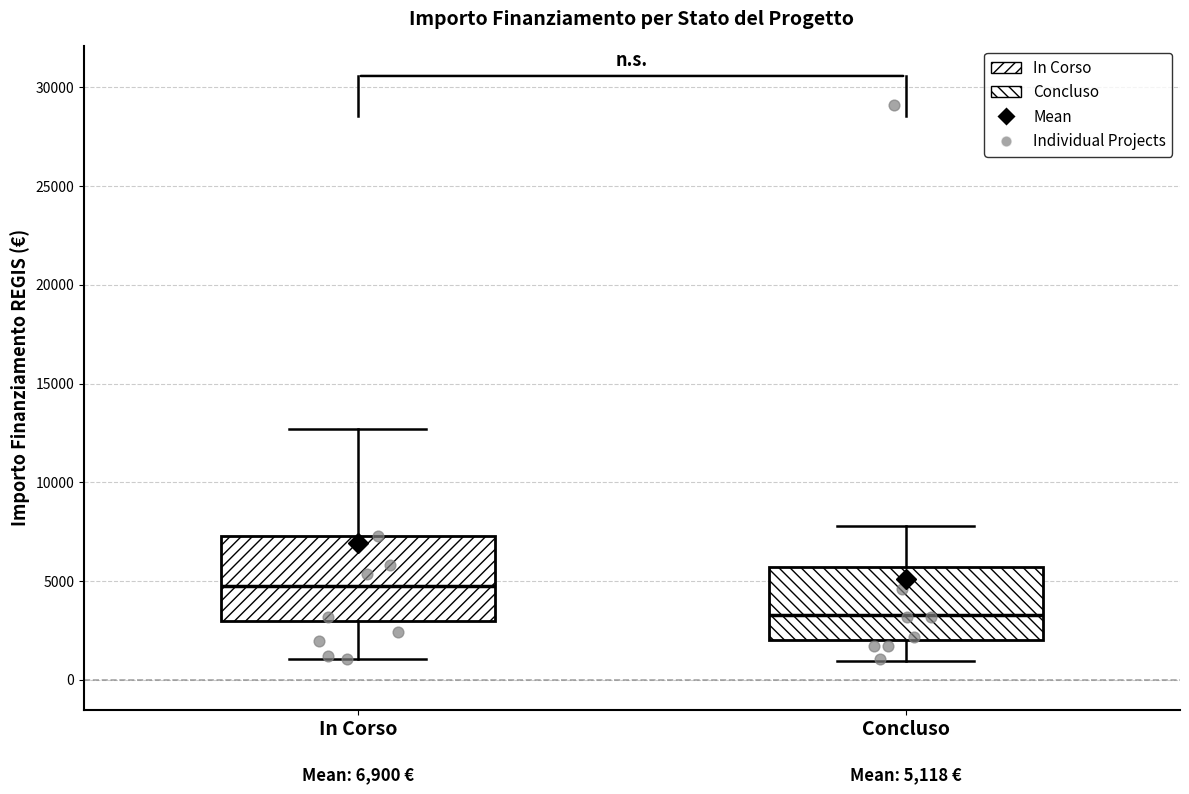

Which box is the tallest, from its lower edge to its upper edge?

In Corso